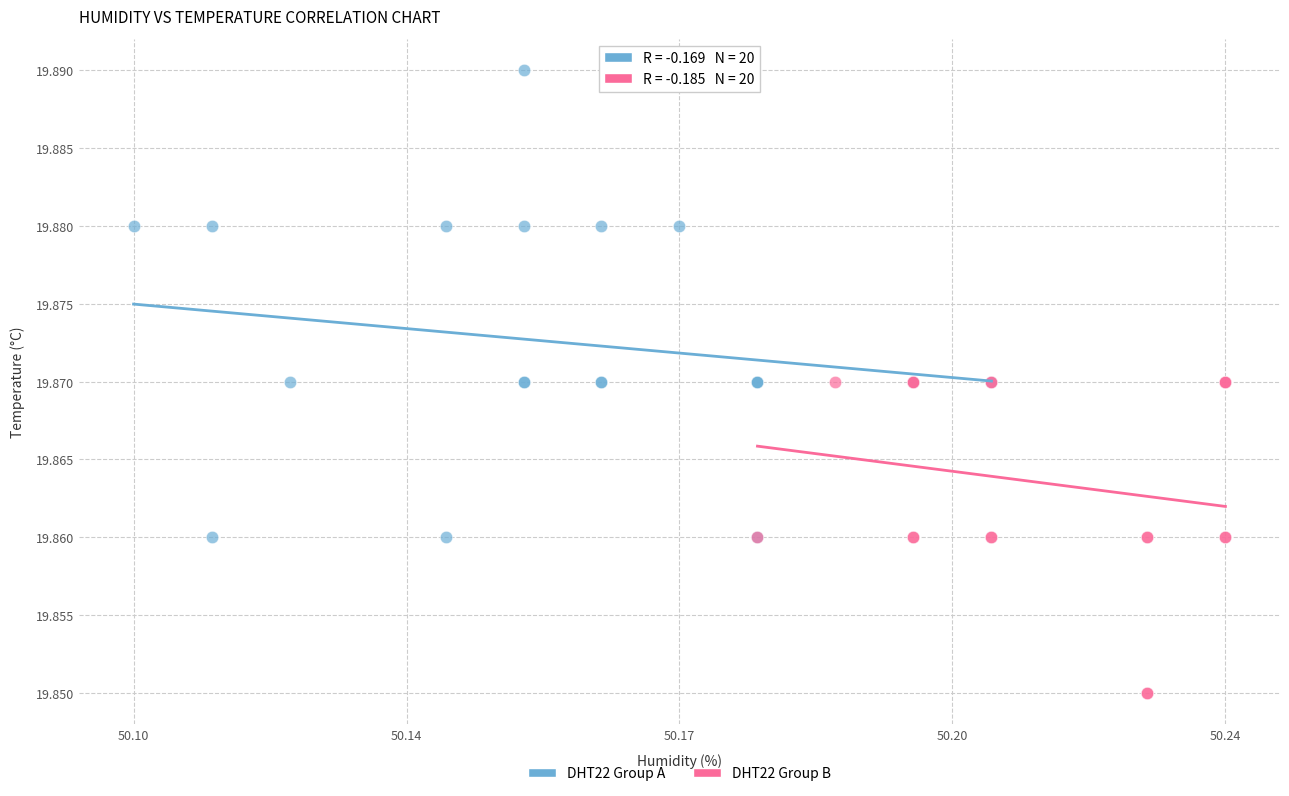

Which series reaches the maximum Y coordinate?

DHT22 Group A